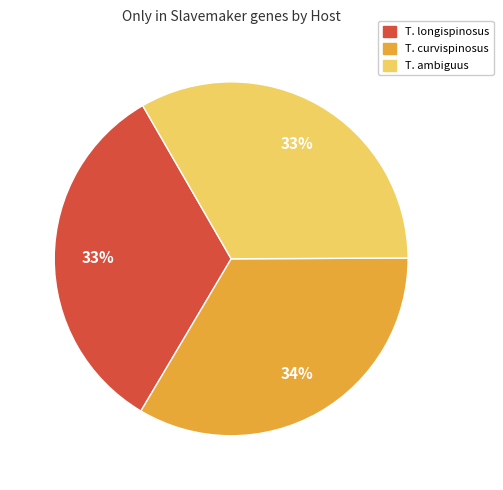

To the nearest percent, what portion does T. longispinosus represent?

33%